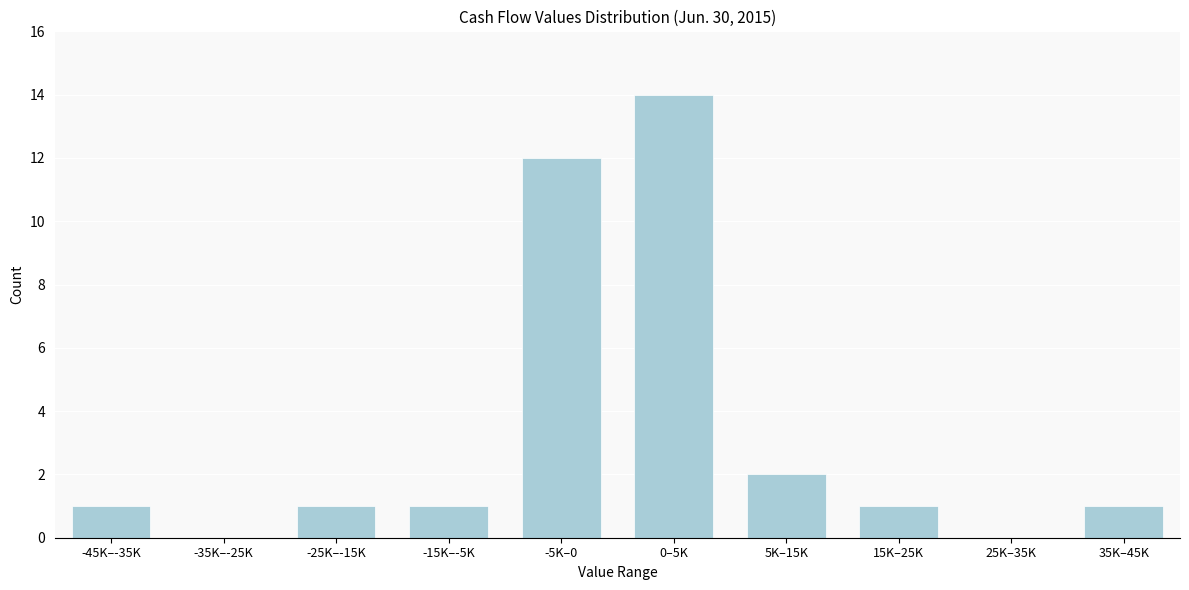

Reading left to right, list all the values displayed in this chart.

-45K–-35K=1	-35K–-25K=0	-25K–-15K=1	-15K–-5K=1	-5K–0=12	0–5K=14	5K–15K=2	15K–25K=1	25K–35K=0	35K–45K=1